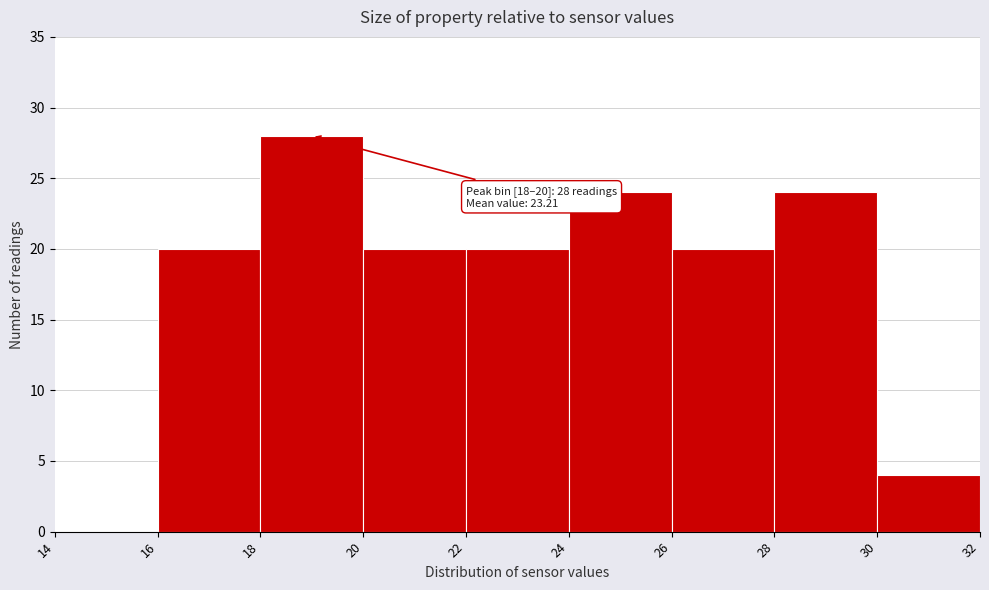

Over which range of the x-axis is the bar tallest?

18 to 20